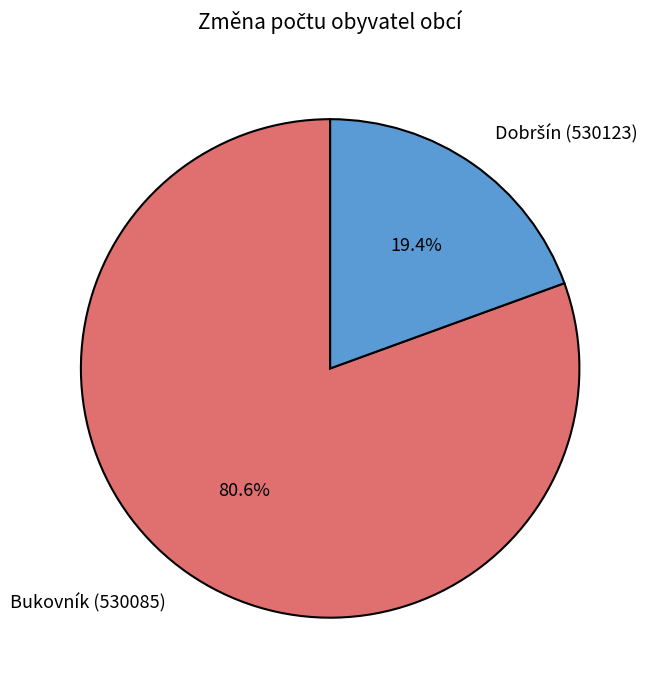

How many slices are in this pie chart?

2